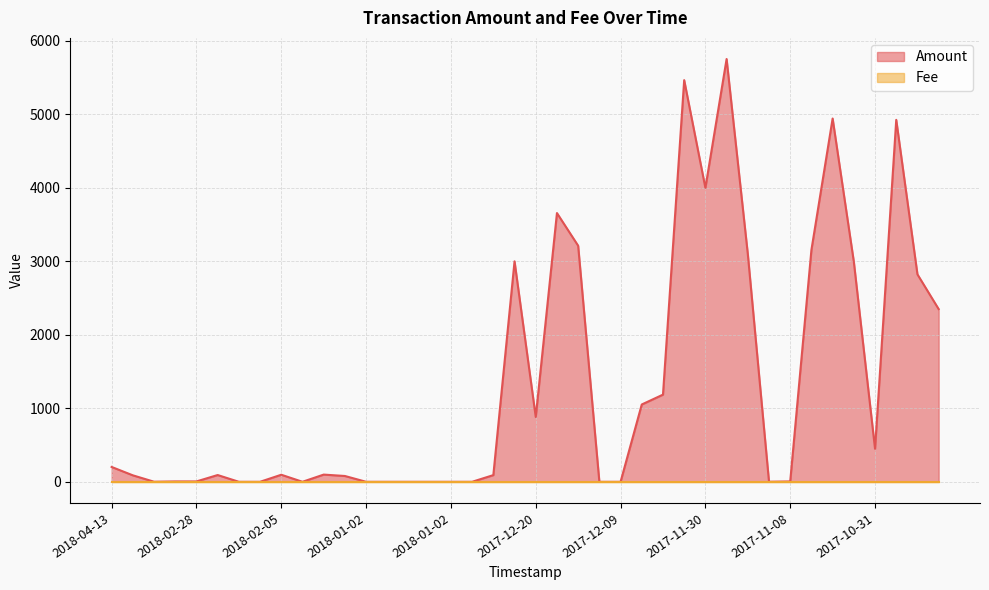

What is the label of the 39th point from the left?

2017-10-24